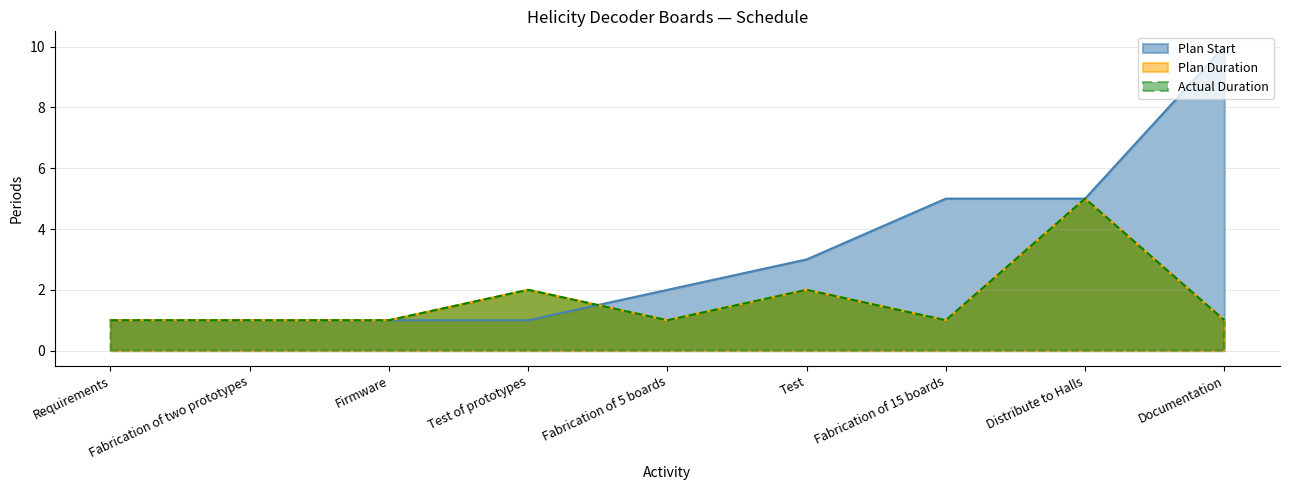

What is the approximate value of Plan Duration at Test?

2